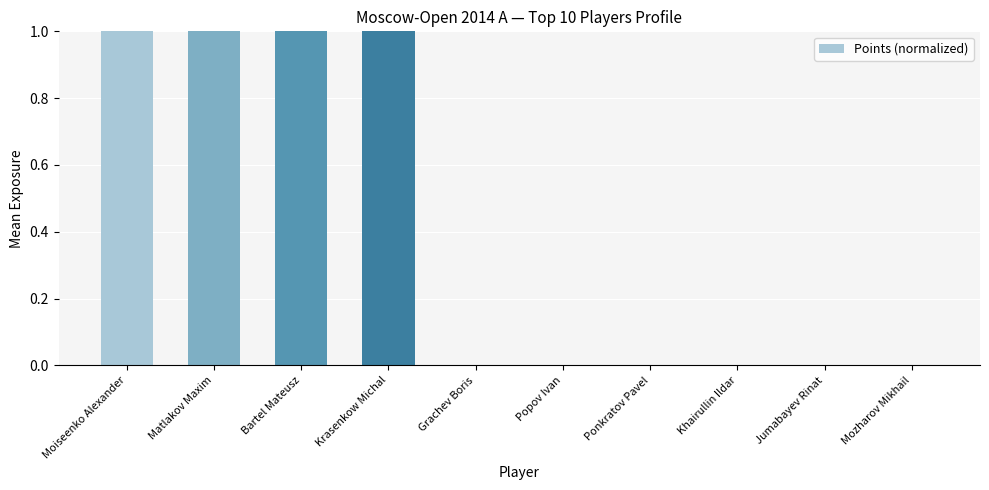

What is the greatest value displayed?

1